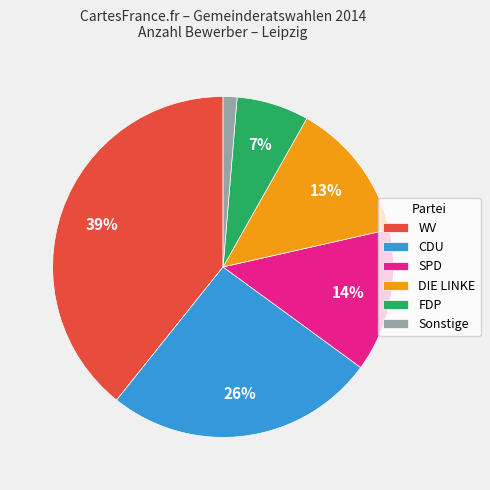

To the nearest percent, what portion does SPD represent?

14%